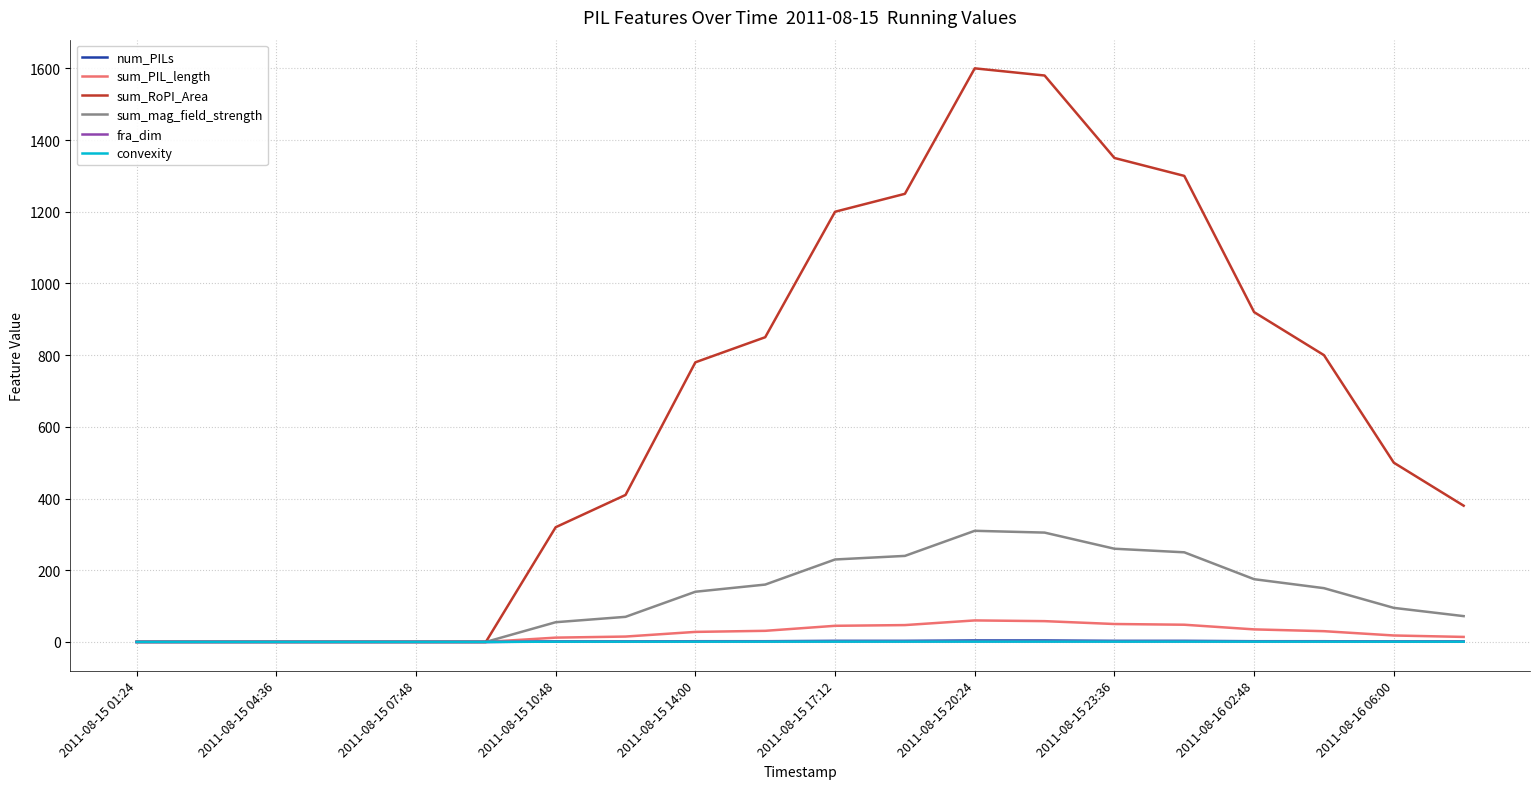

Which series has the widest spread of values?

sum_RoPI_Area